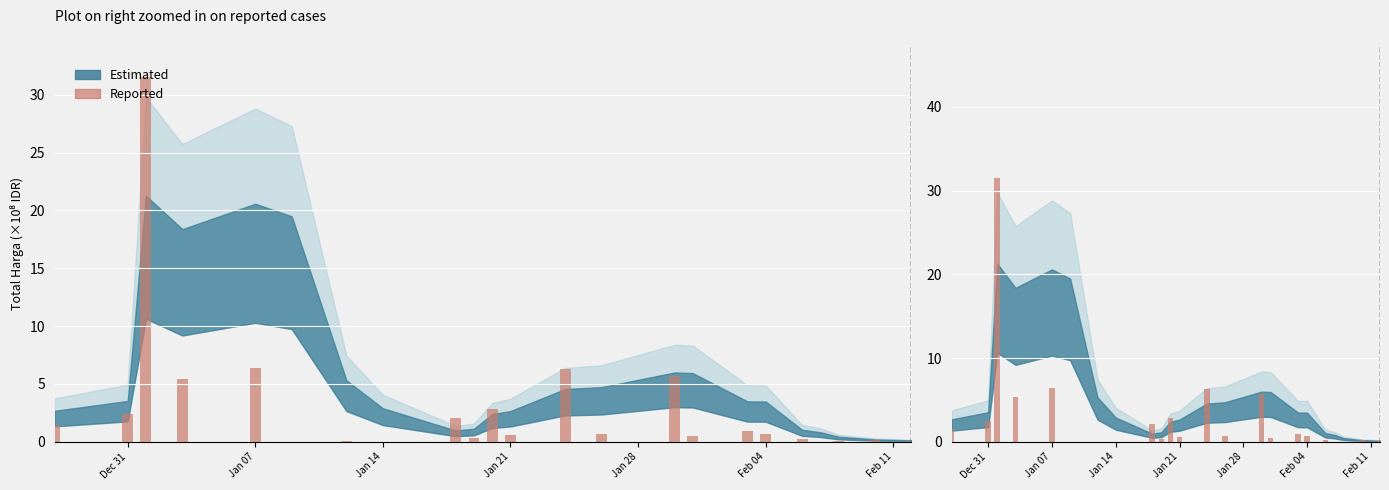

The value at 20 is 0.1. True or false?

False